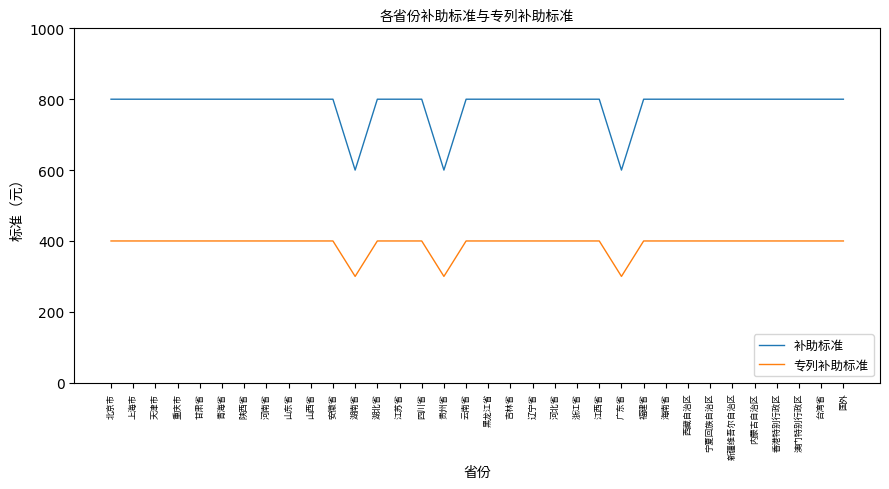

At which label does 补助标准 reach its peak?

北京市